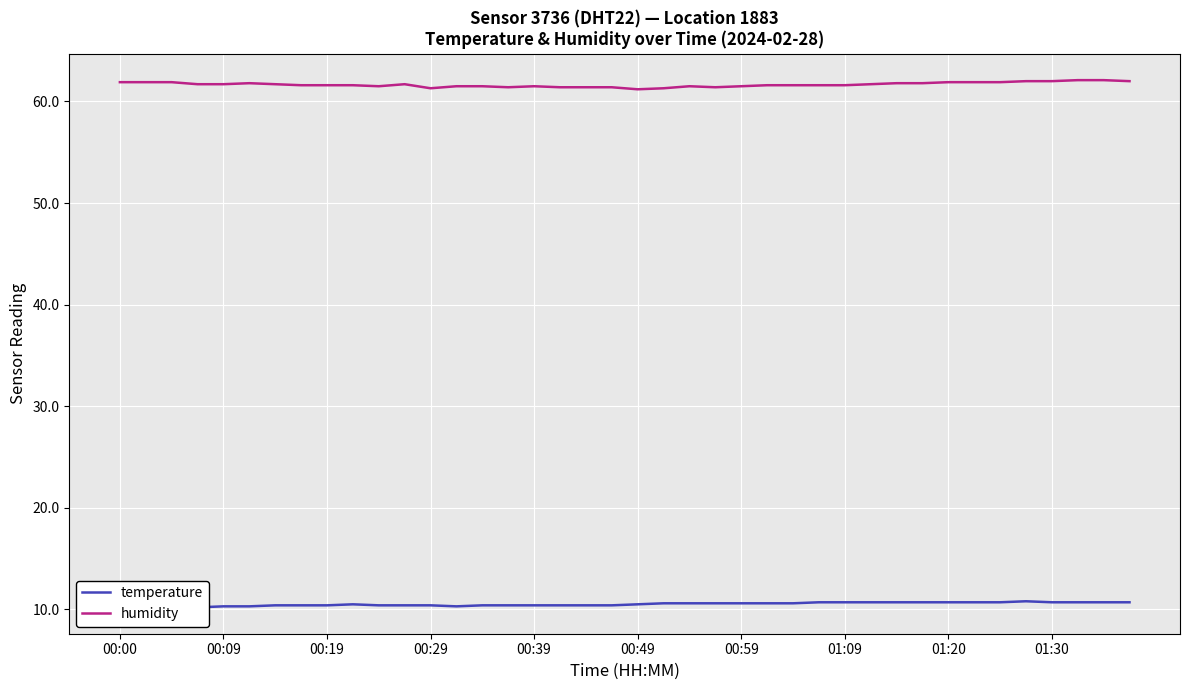

How many distinct data groups are displayed?

2